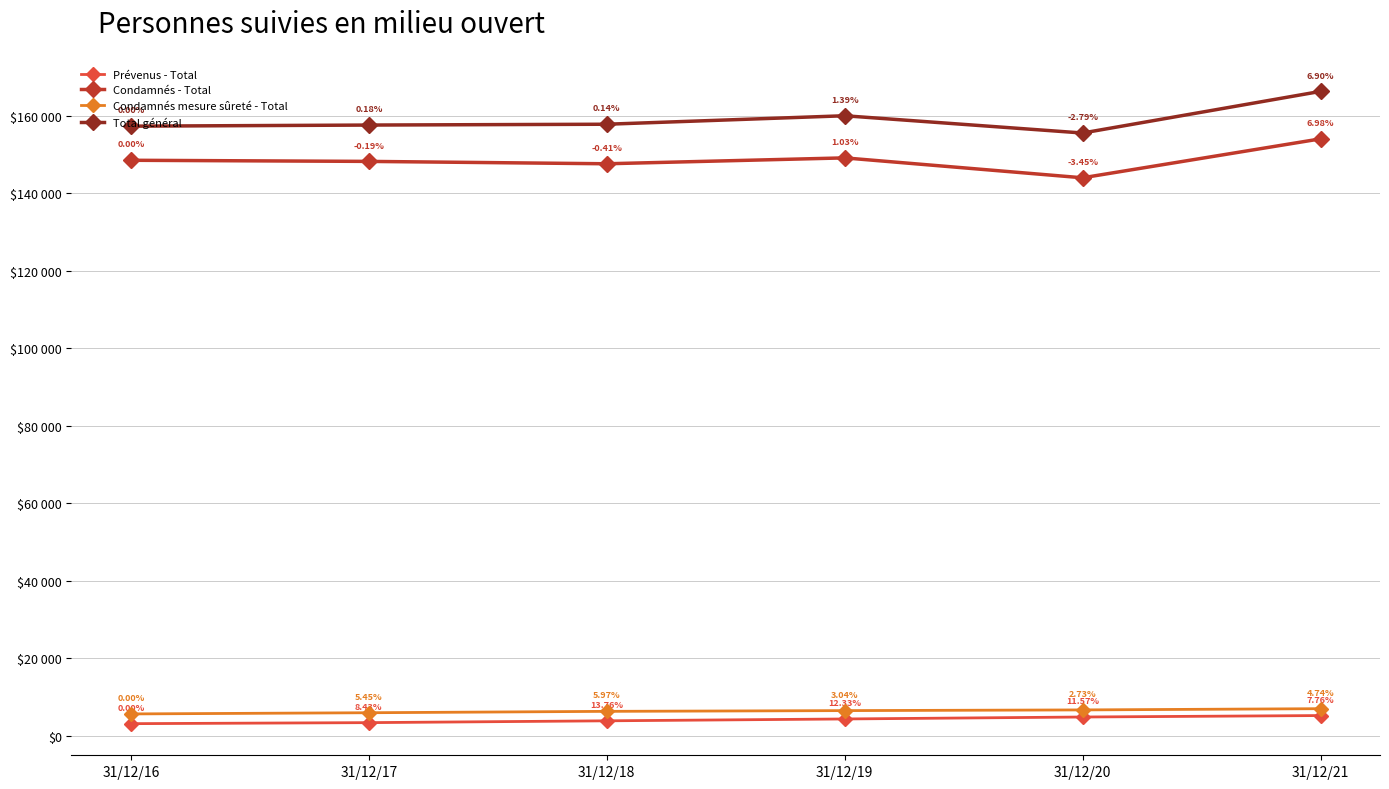

What are all the series names shown in the legend?

Prévenus - Total, Condamnés - Total, Condamnés mesure sûreté - Total, Total général